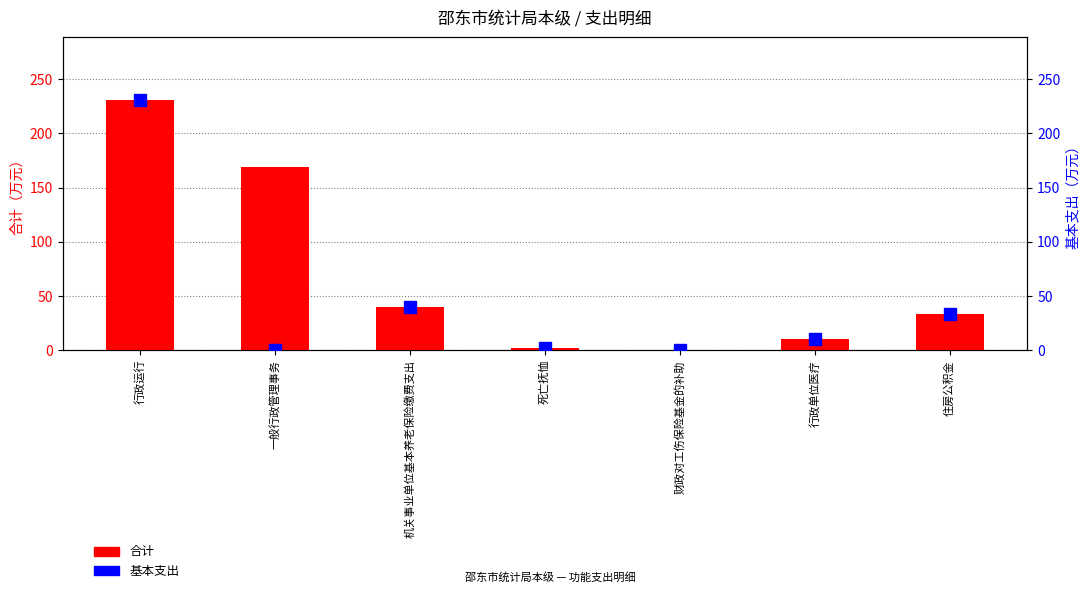

What is the value of the 合计 bar at the 1st from the left?

231.2